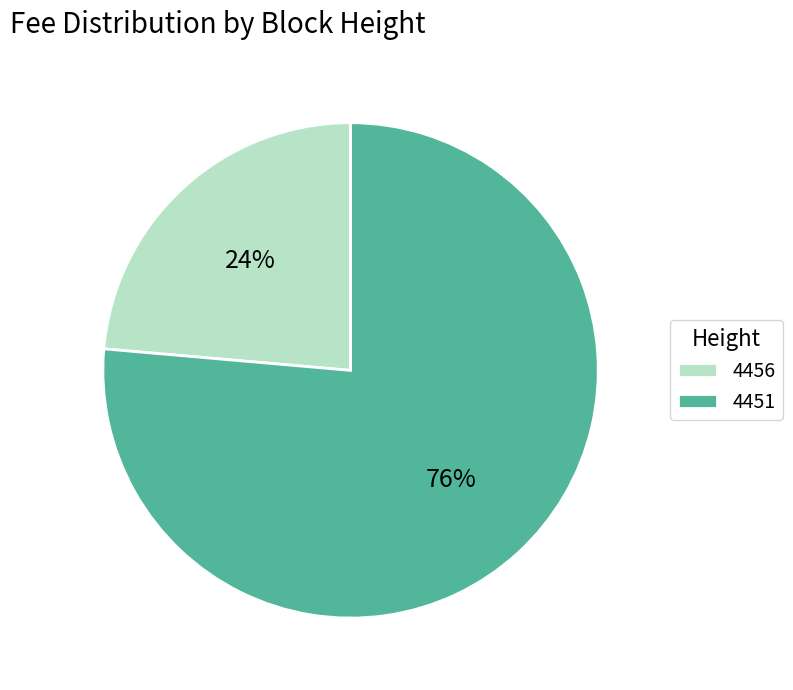

Does 4456 account for over 50% of the chart?

No